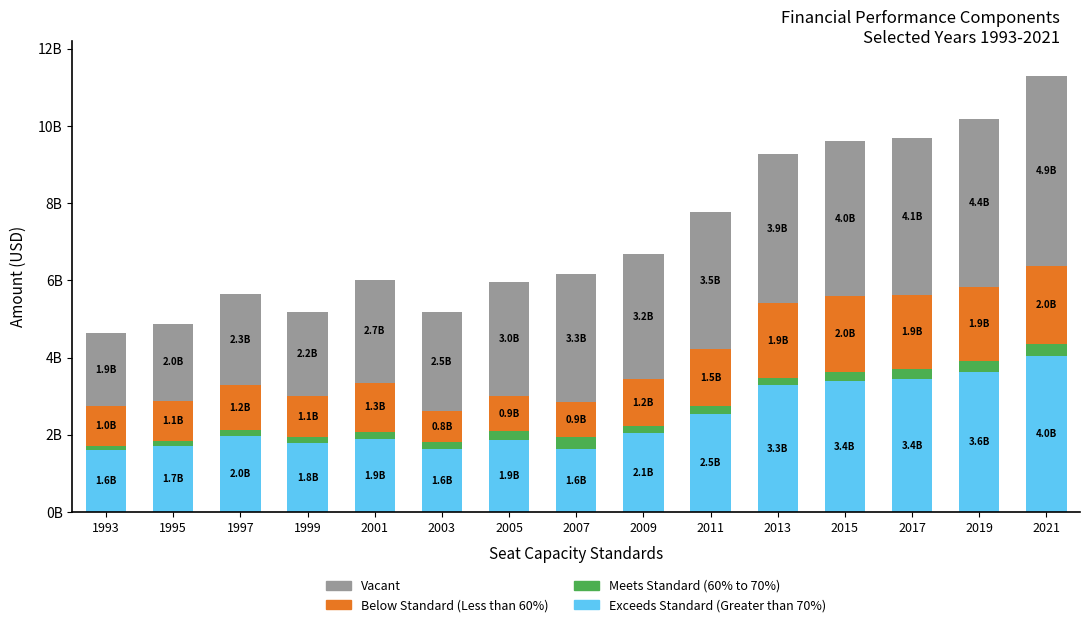

What is the value of the Vacant bar at the 7th from the left?

2965540000